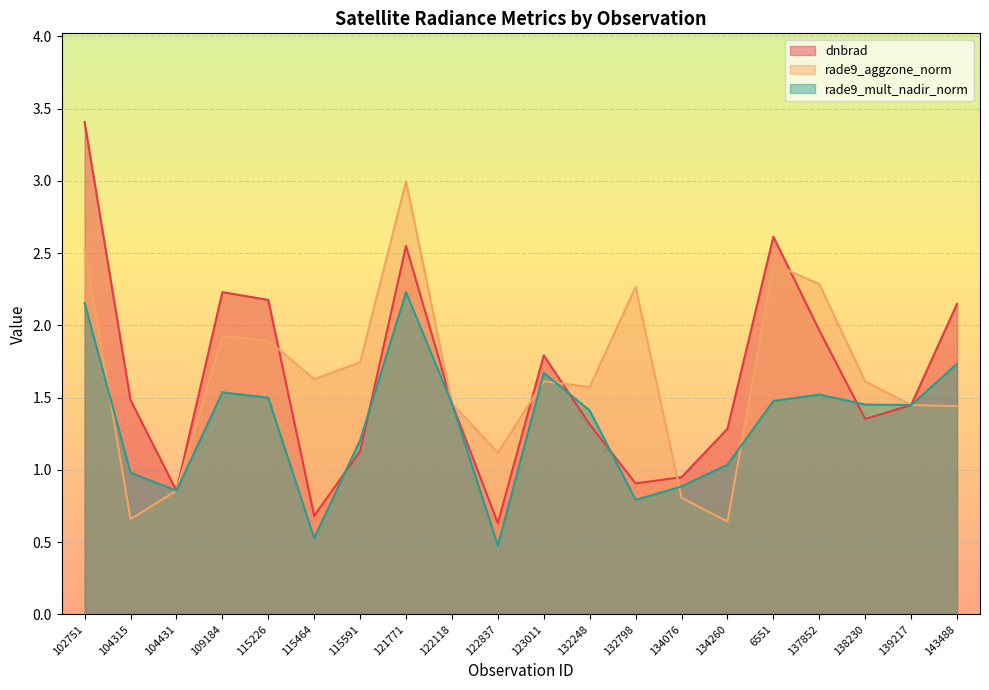

Is the value of rade9_aggzone_norm at 123011 greater than the value of rade9_mult_nadir_norm at 109184?

Yes